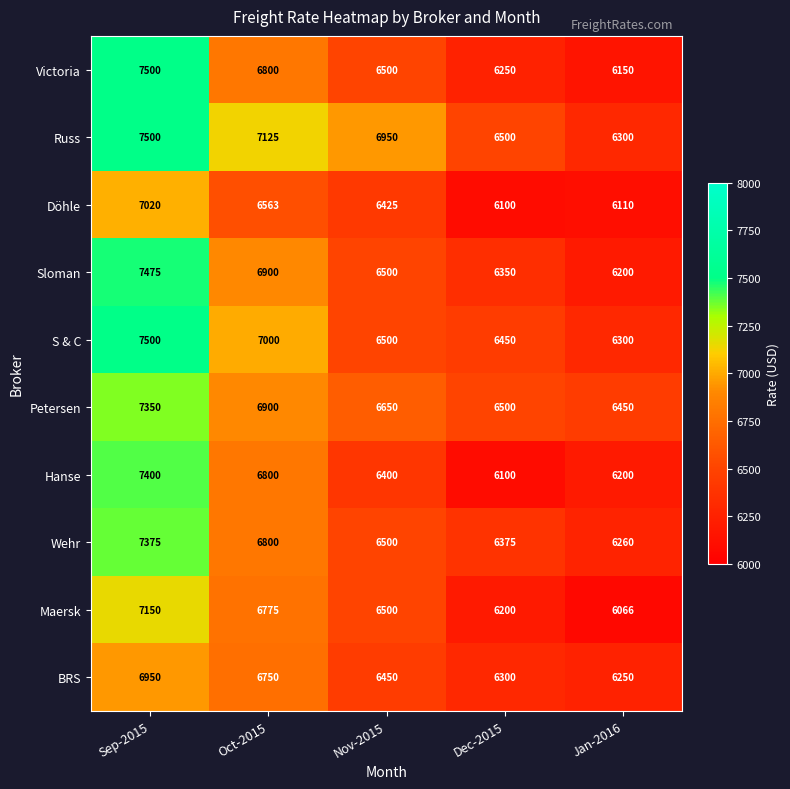

The value of Petersen at Jan-2016 is 6450. True or false?

True